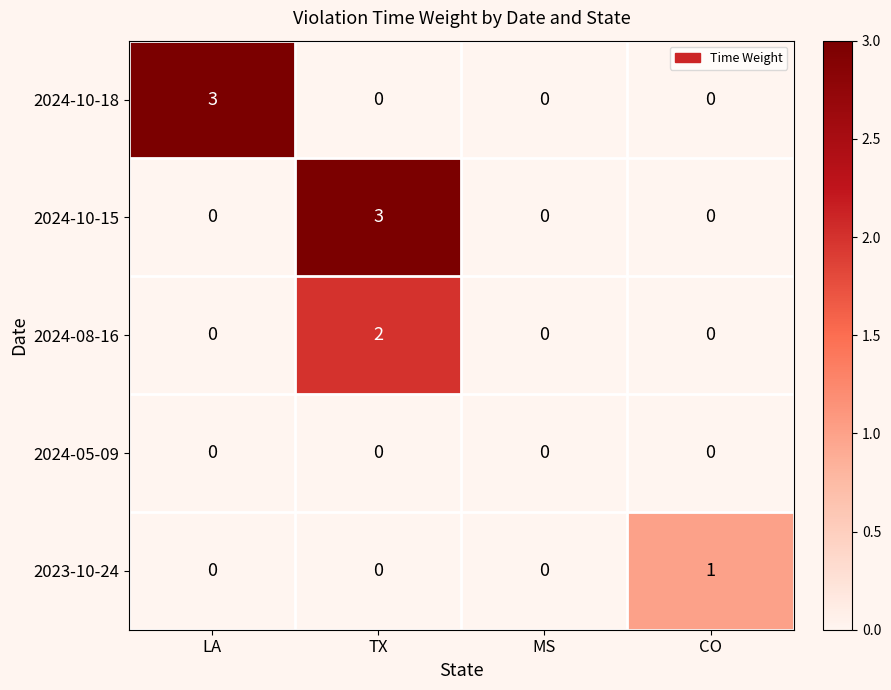

Which series changed the most between LA and CO?

2024-10-18